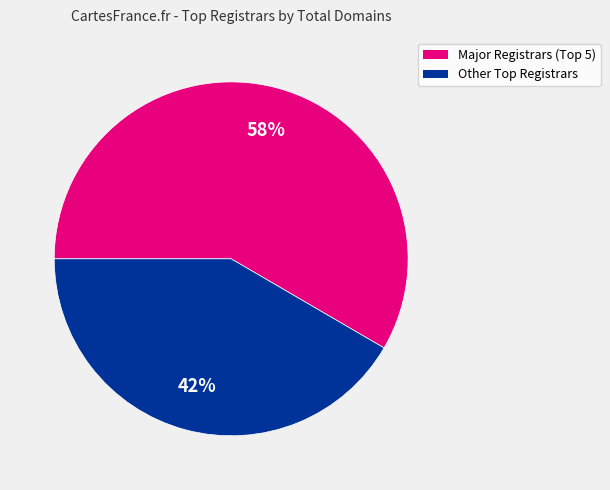

Is there a majority slice in this chart?

Yes